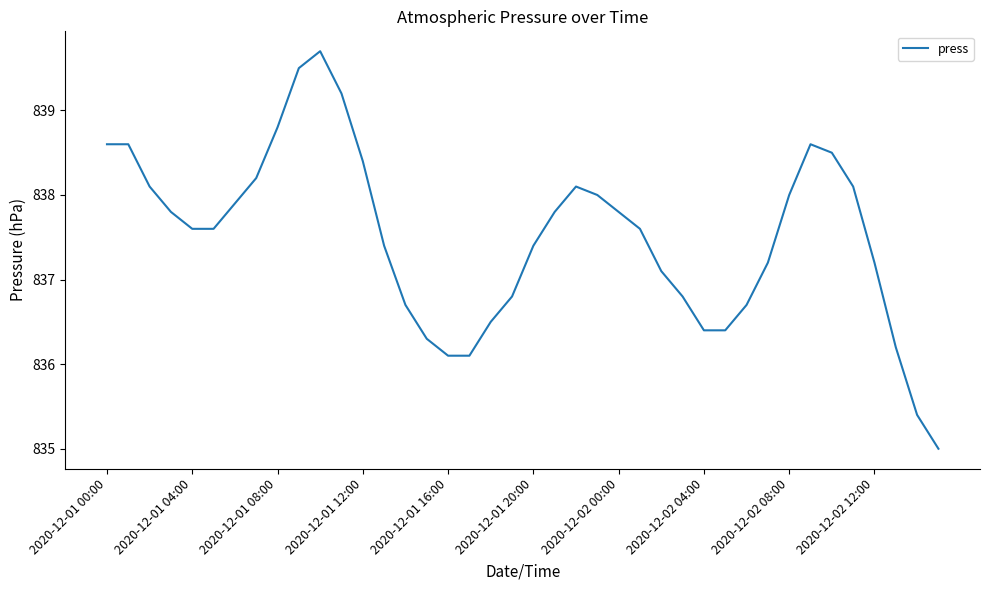

Count the number of values greater than 837.

27